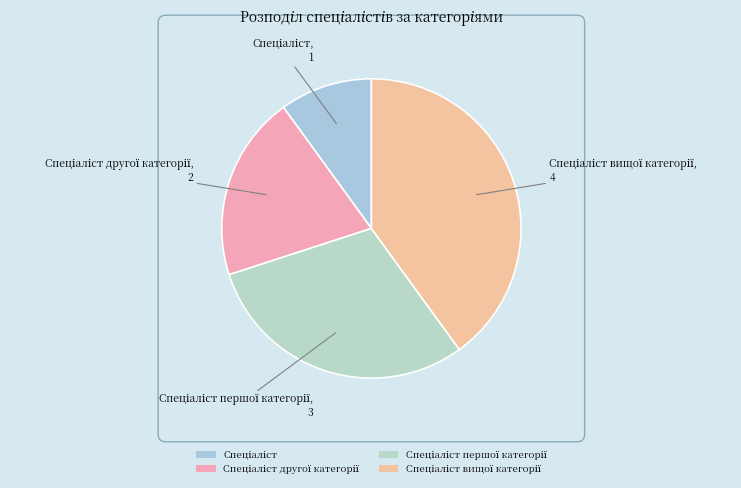

Is there a majority slice in this chart?

No